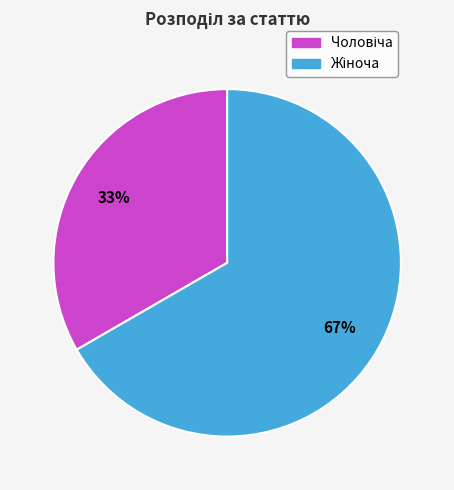

To the nearest percent, what is the average slice percentage?

50%